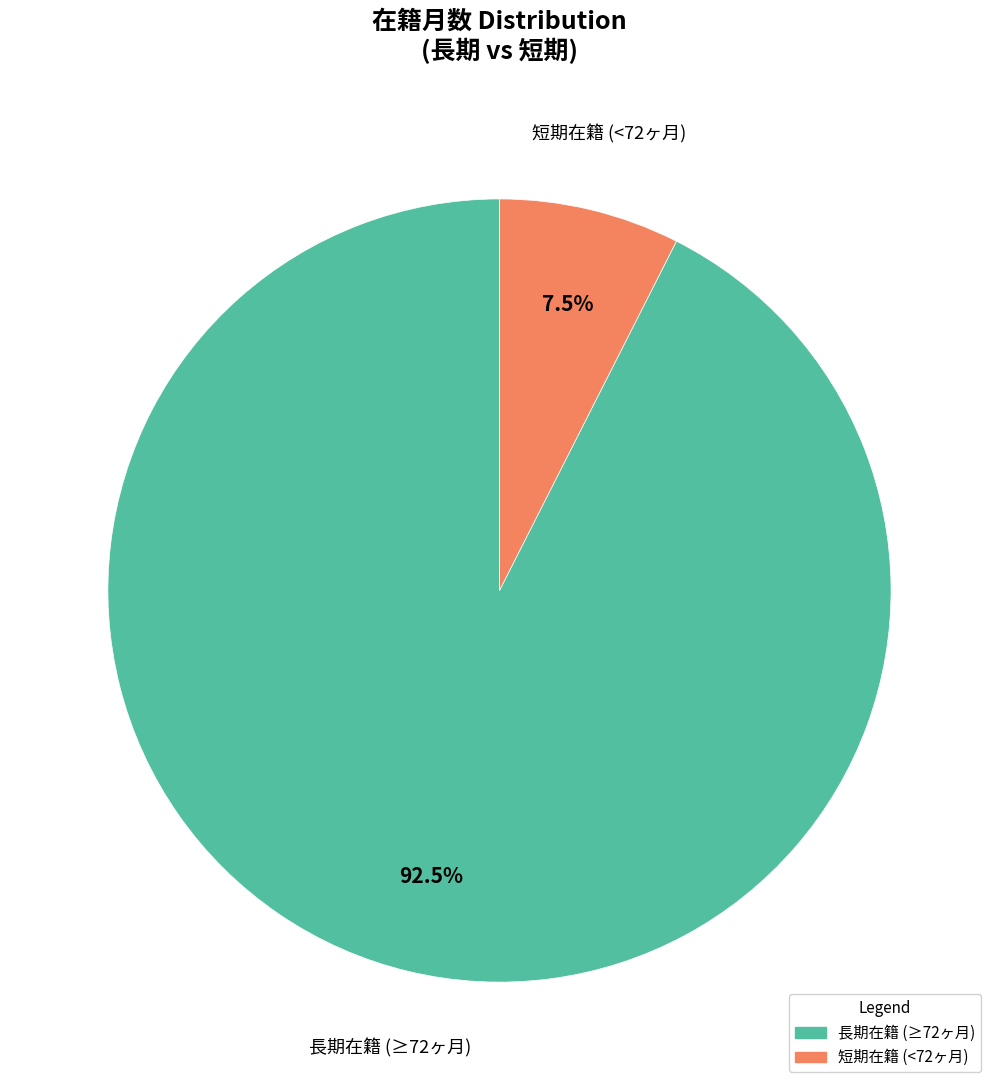

Does any single category account for the majority?

Yes